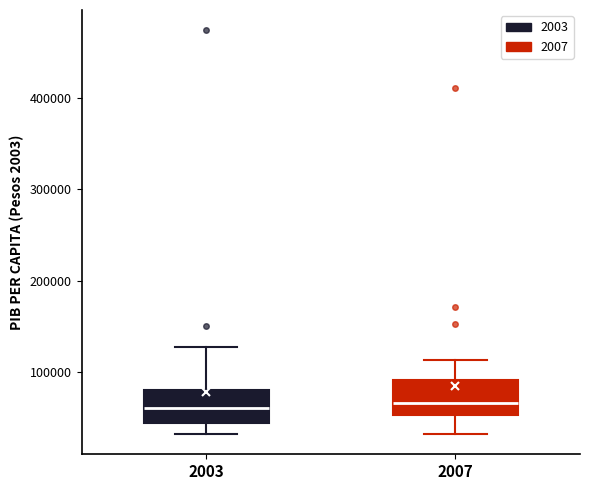

Reading left to right, transcribe this box plot: for each box, give where its median line is, the range the box spans, and where its two whiskers end, as read against the y-axis. The values are not printed on the chart, so give them approximately, as read against the axis.

2003: median 60000, box 40000 to 80000, whiskers 30000 to 130000
2007: median 70000, box 50000 to 90000, whiskers 30000 to 110000